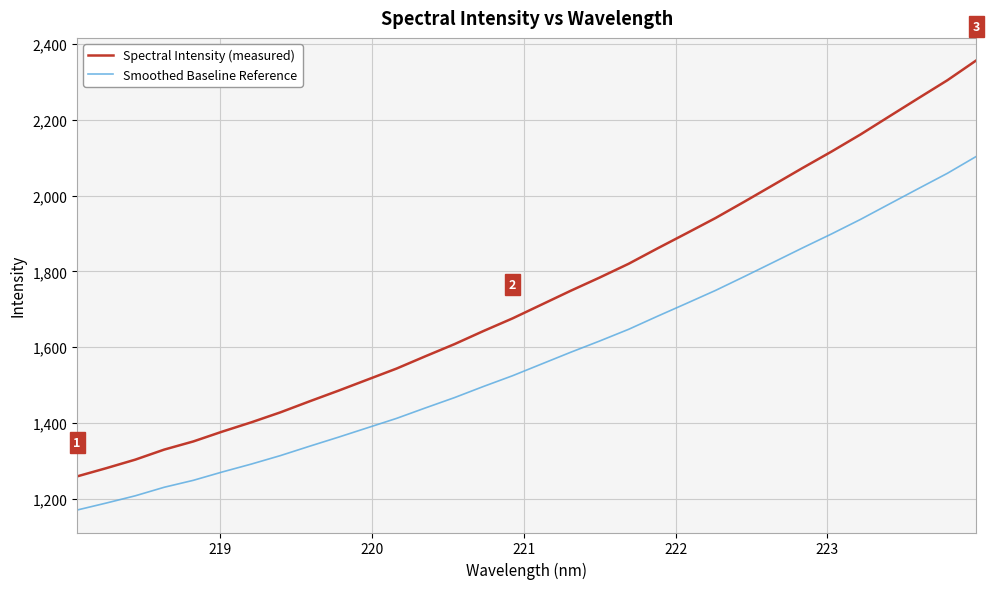

List the series in order of their overall mean, highest first.

Spectral Intensity (measured), Smoothed Baseline Reference